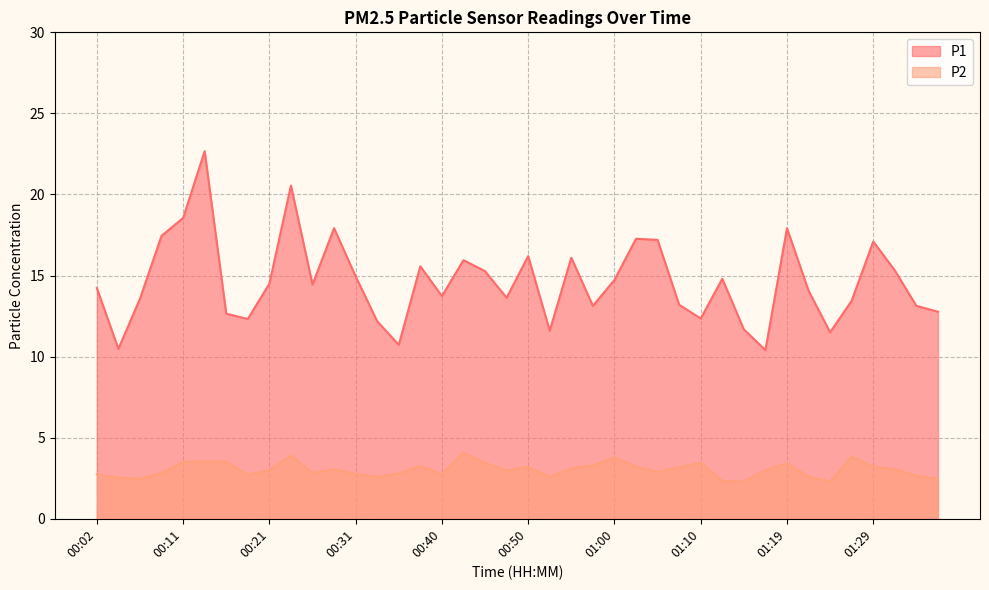

What is the sum of all P1 values?

585.3